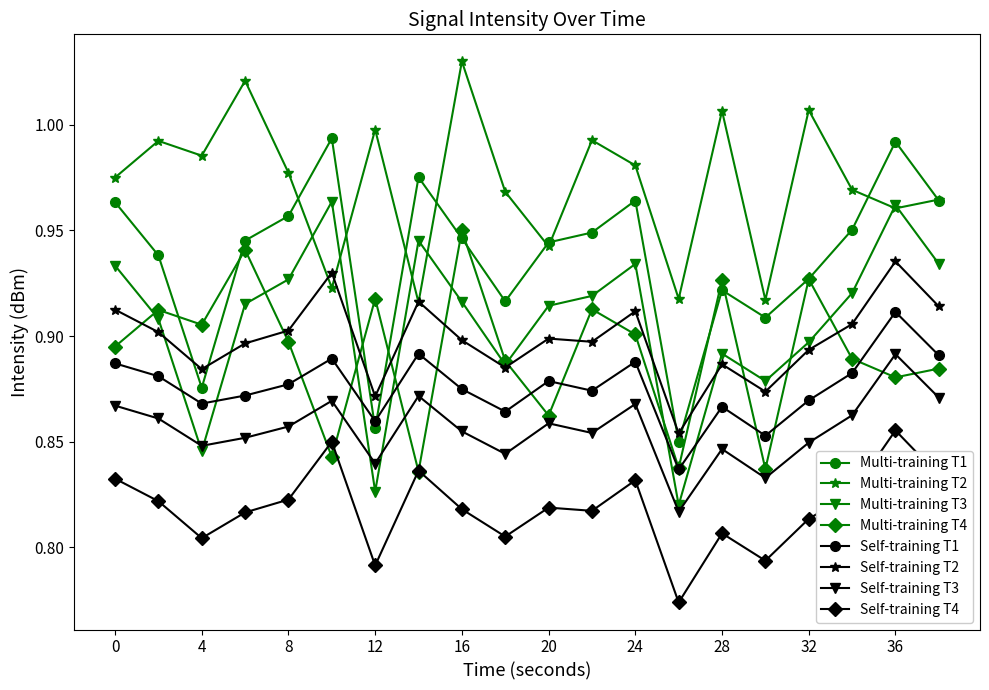

What are all the series names shown in the legend?

Multi-training T1, Multi-training T2, Multi-training T3, Multi-training T4, Self-training T1, Self-training T2, Self-training T3, Self-training T4